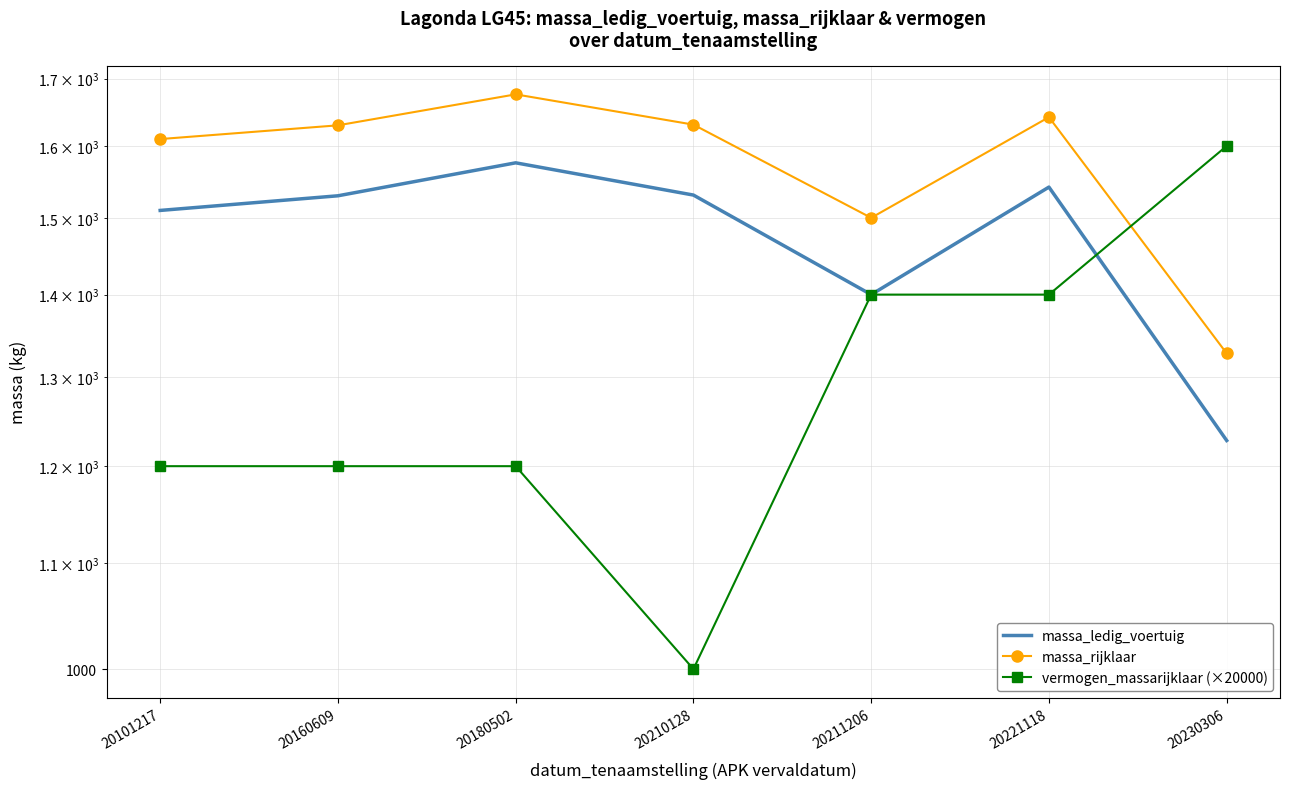

What is the value of the massa_ledig_voertuig point at the 5th from the left?

1400.0